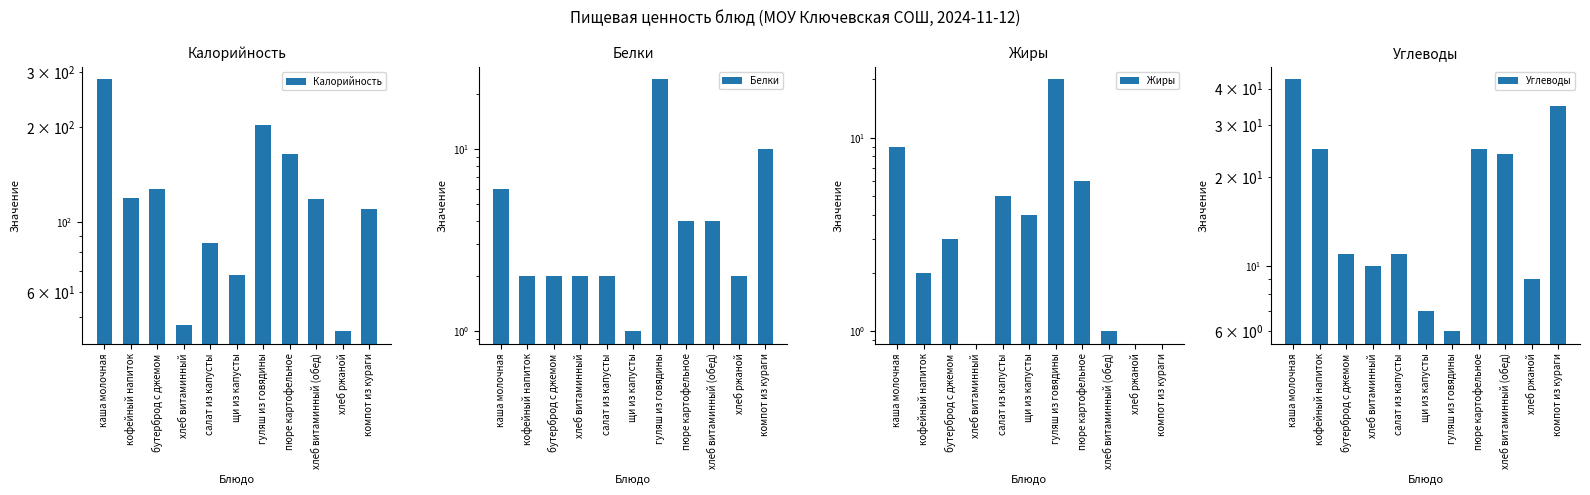

Where is Калорийность nearest to the value 164?

пюре картофельное